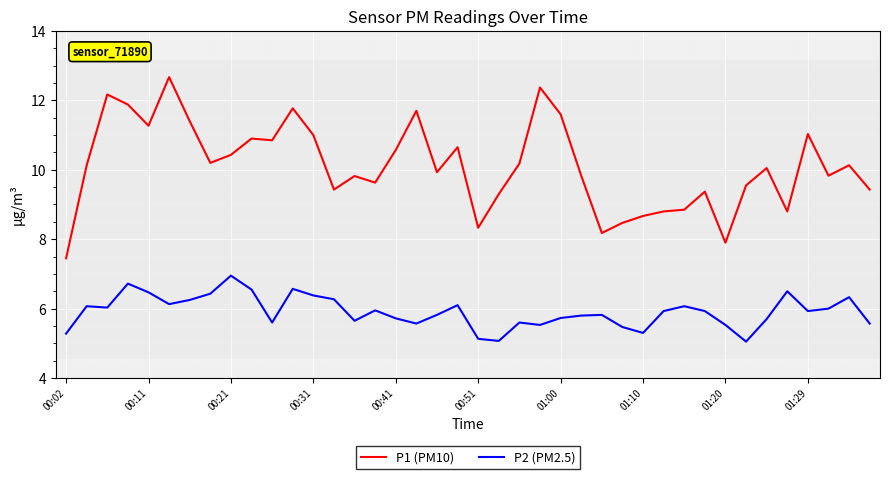

How many series are shown in this chart?

2